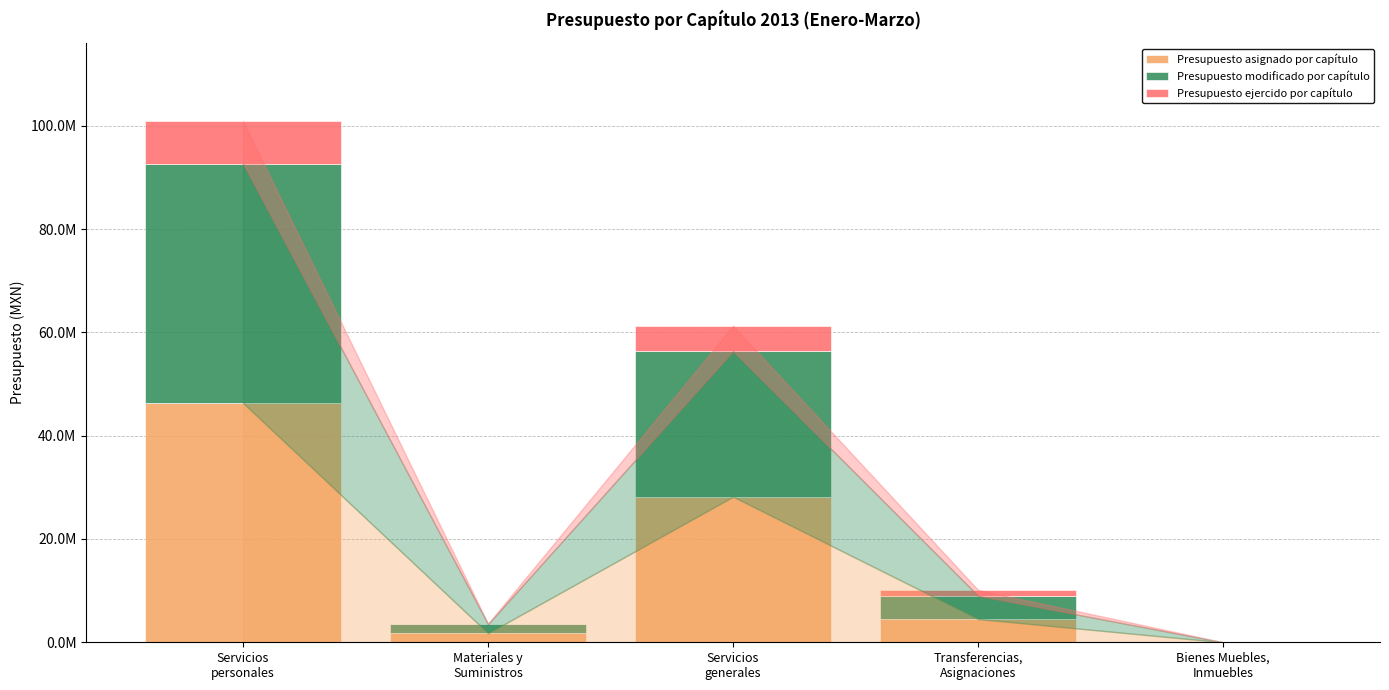

What is the sum of all Presupuesto asignado por capítulo values?

80809889.0